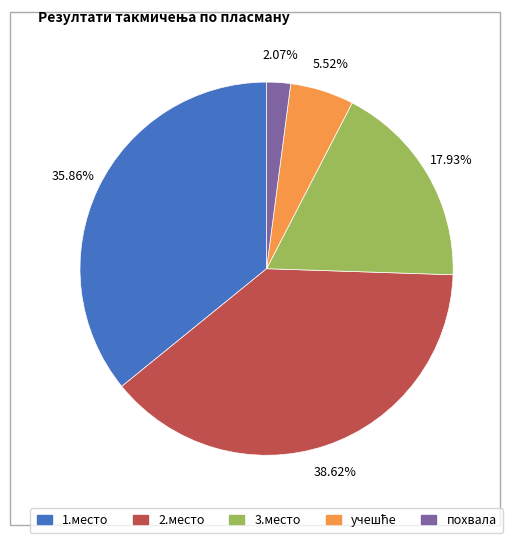

Is there a majority slice in this chart?

No